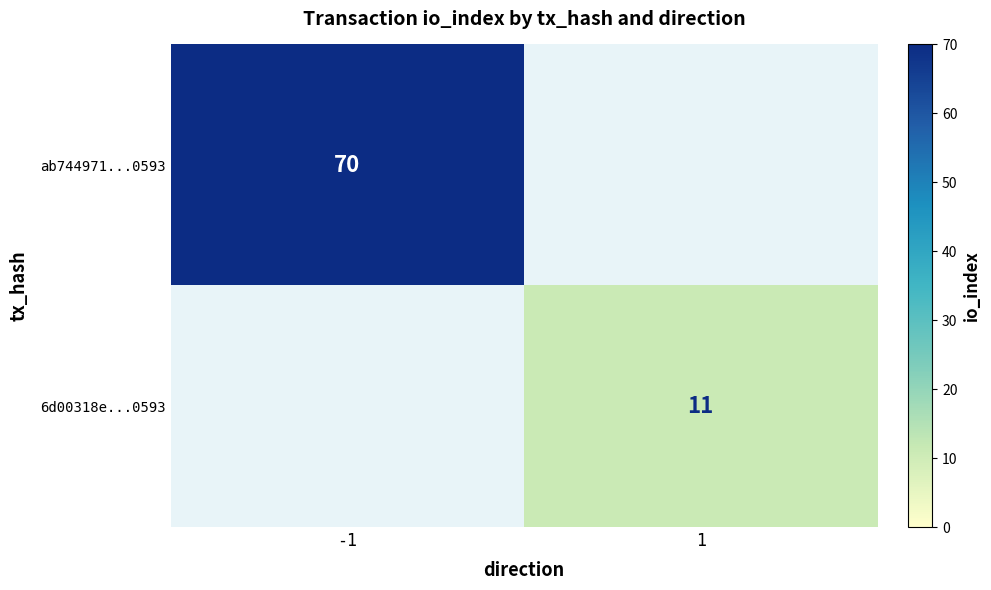

Is the value of 6d00318e...0593 at 1 greater than the value of ab744971...0593 at -1?

No